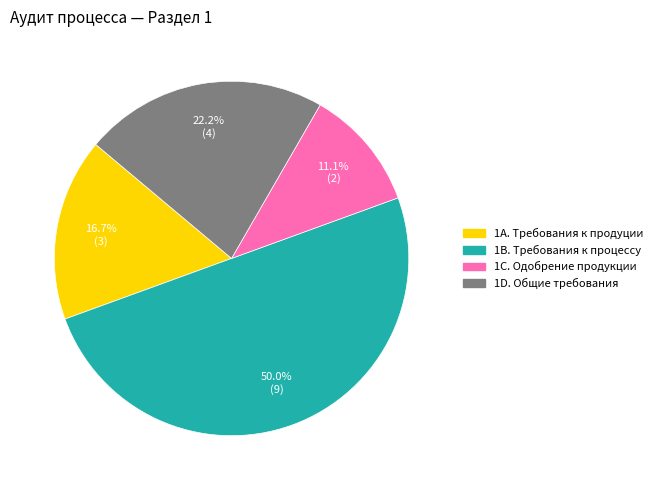

How many slices are in this pie chart?

4